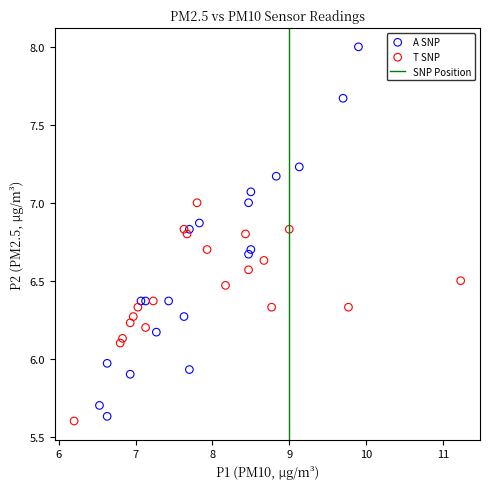

Which series reaches the minimum Y coordinate?

T SNP